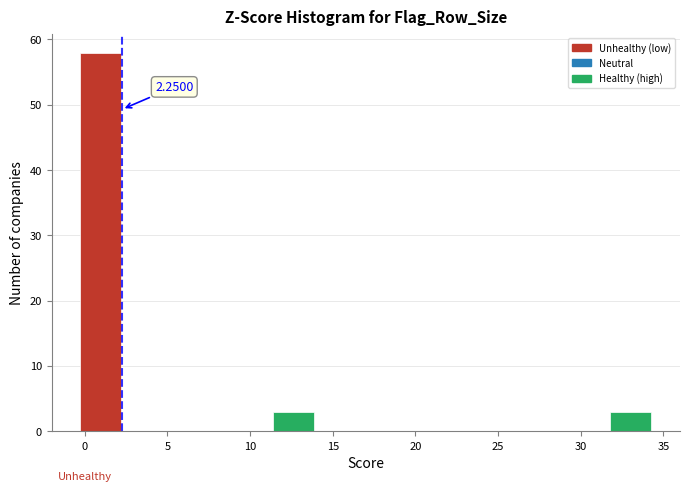

Which range on the x-axis has the tallest bar?

-0.5 to 2.5